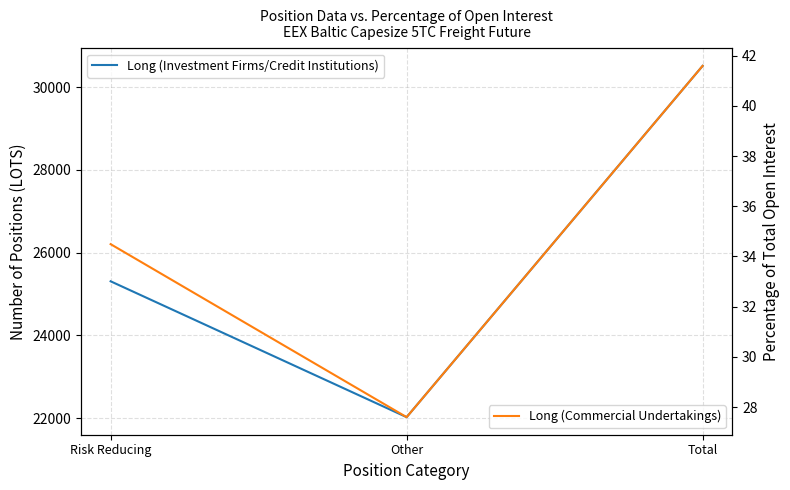

What is the label of the 2nd point from the right?

Other